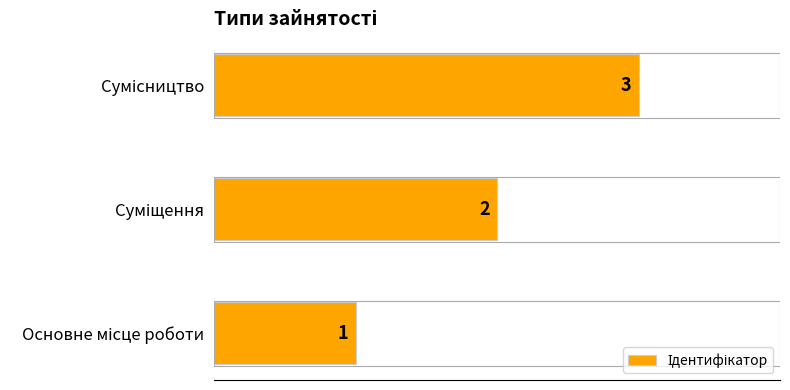

How many values are between 1 and 3?

3